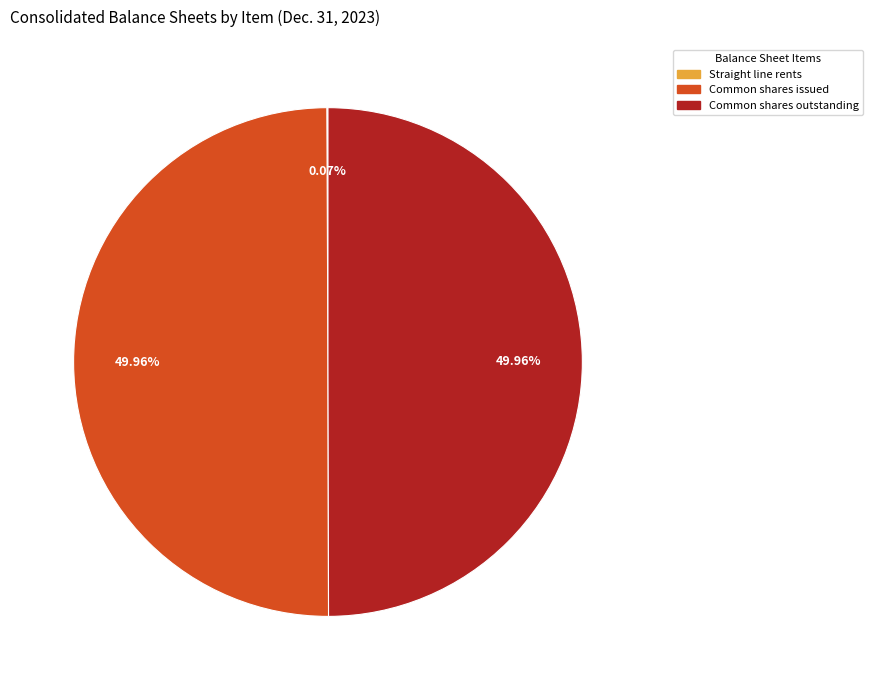

Approximately how many times larger is the value at Common shares outstanding compared to Common shares issued?

1.0